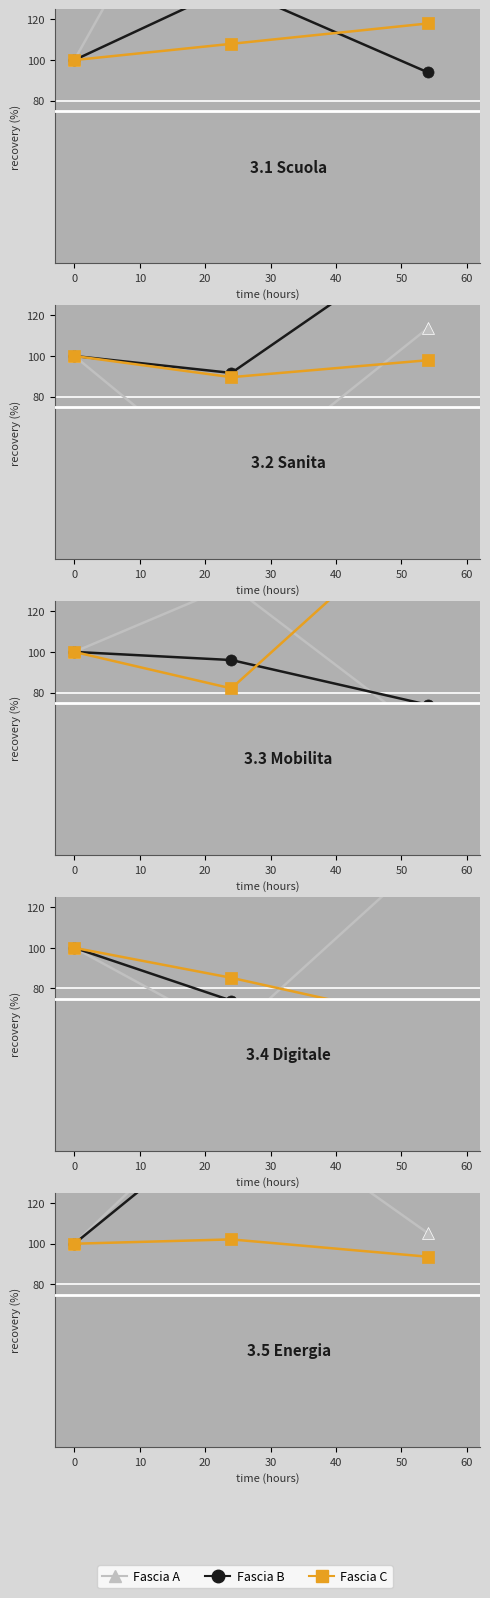

What are all the series names shown in the legend?

Fascia A, Fascia B, Fascia C